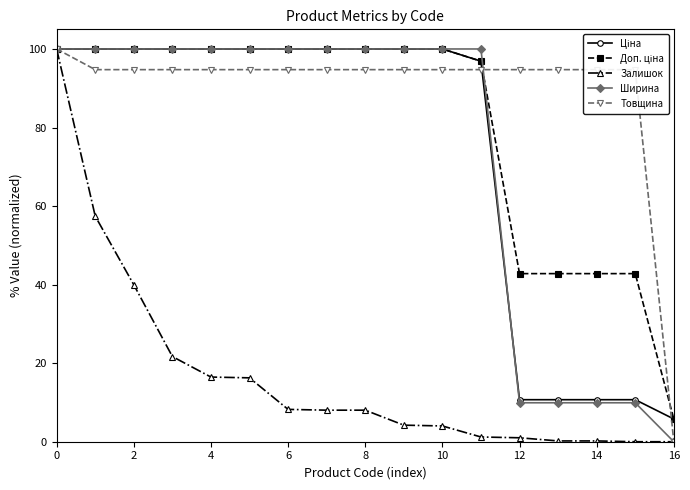

What is the maximum value for Ширина?

100.0